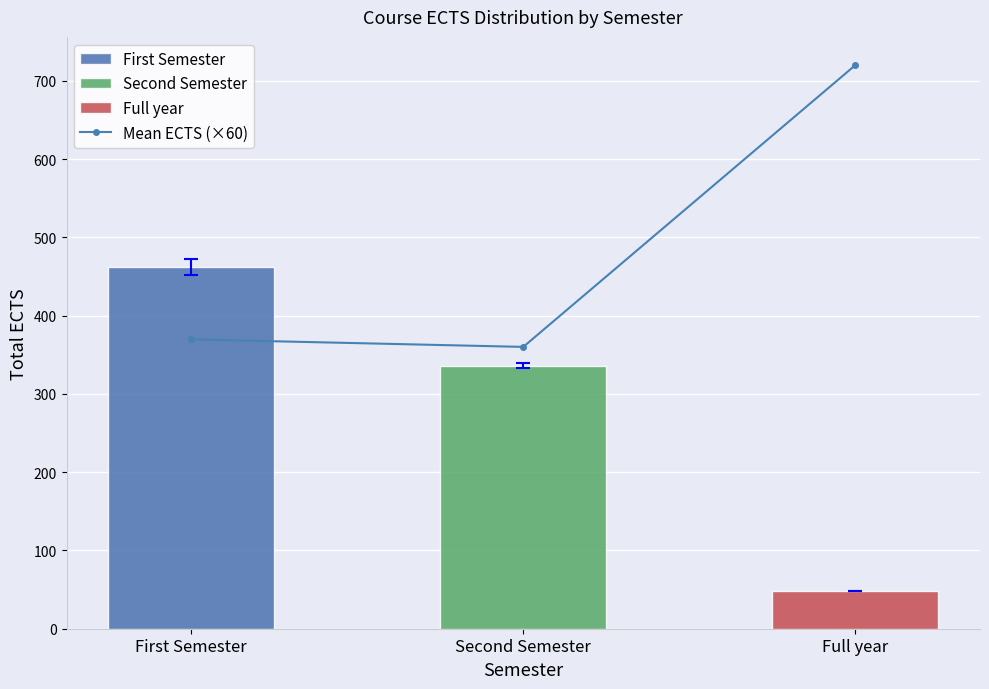

The value at First Semester is 183.3. True or false?

False